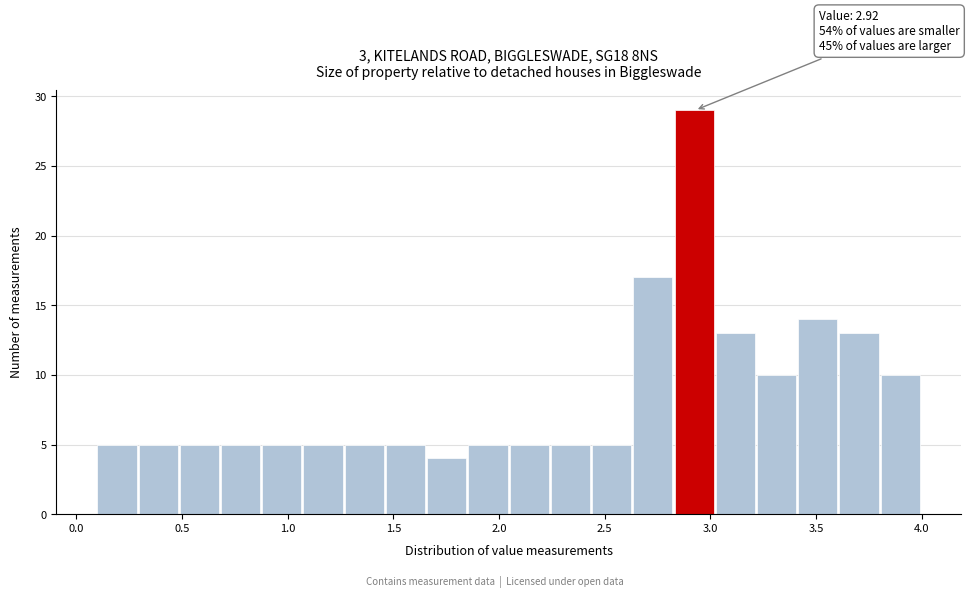

Read against the x-axis, roughly where is the centre of the tallest bar?

2.90